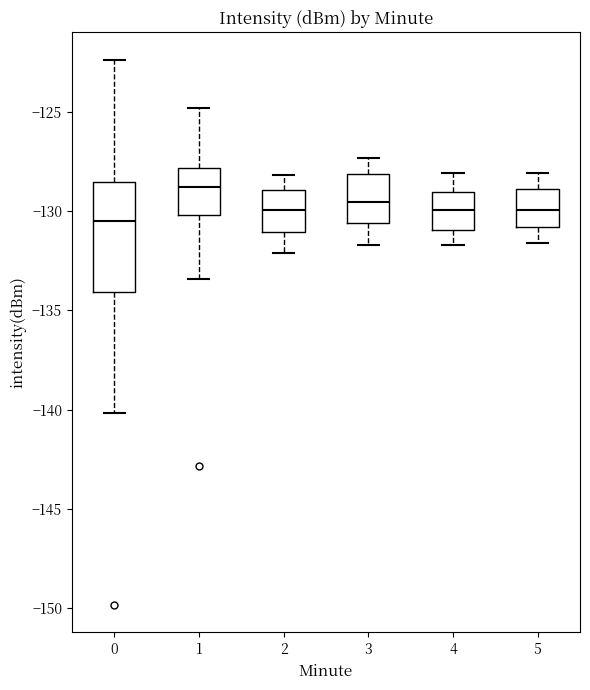

Where does the upper whisker of the box at x = 5 end on the y-axis? The values are not printed on the chart, so give them approximately, as read against the axis.

-128.0